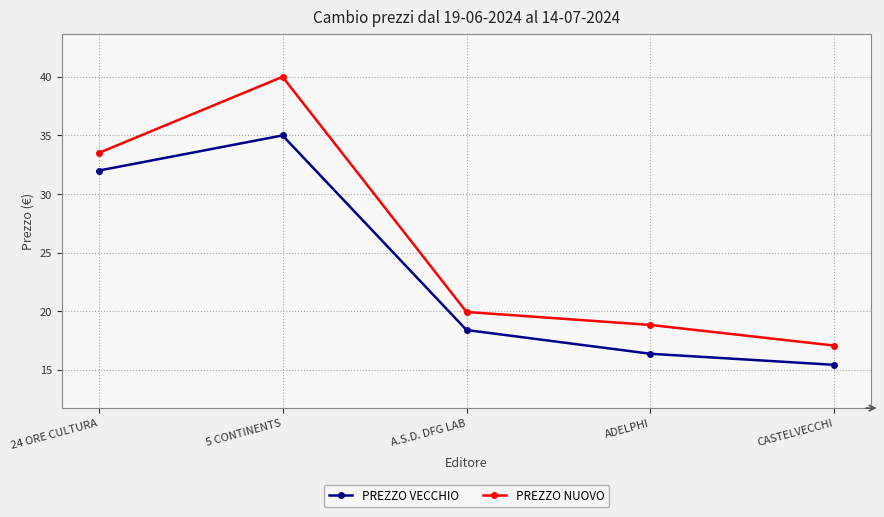

What is the label of the 3rd point from the left?

A.S.D. DFG LAB